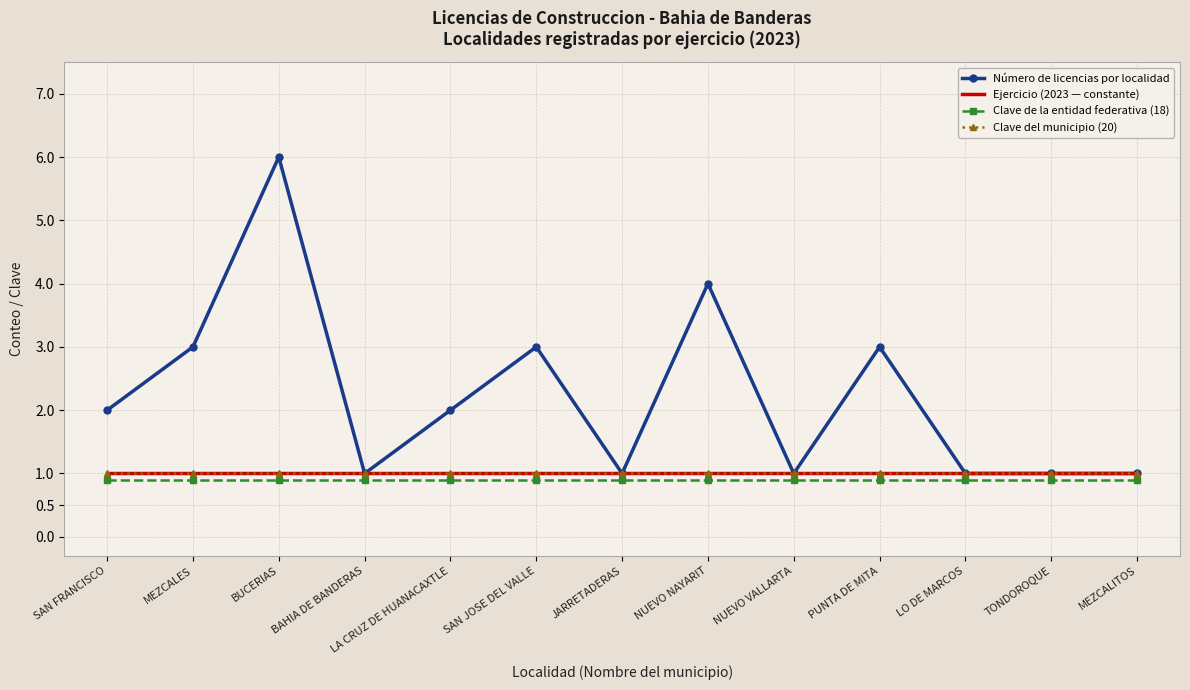

What is the difference between the highest and lowest values at MEZCALITOS?

0.1